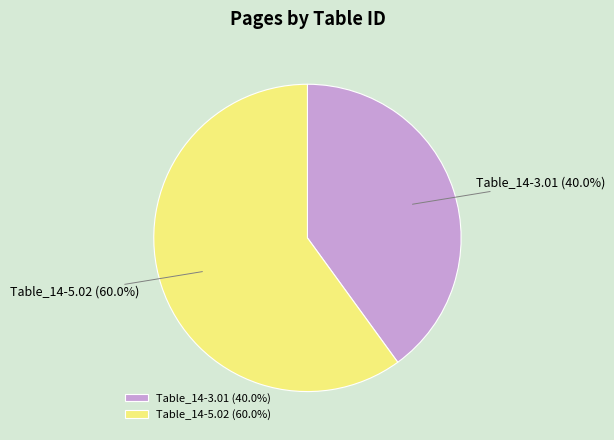

Which category accounts for the majority?

Table_14-5.02